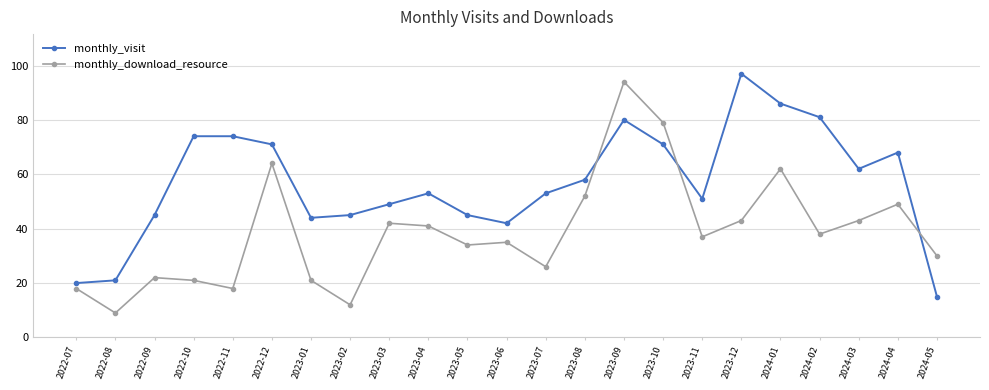

How many data points does each series have?

23